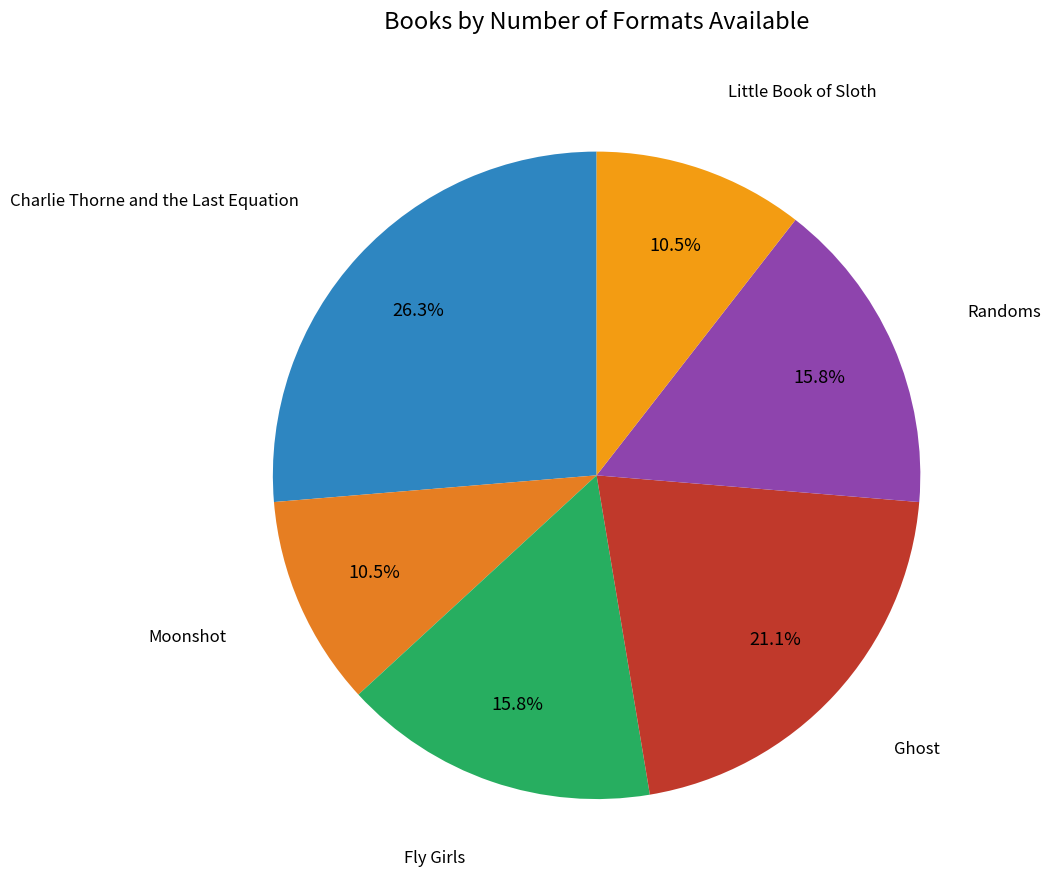

To the nearest percent, what is the difference between the largest and smallest slice percentages?

16%